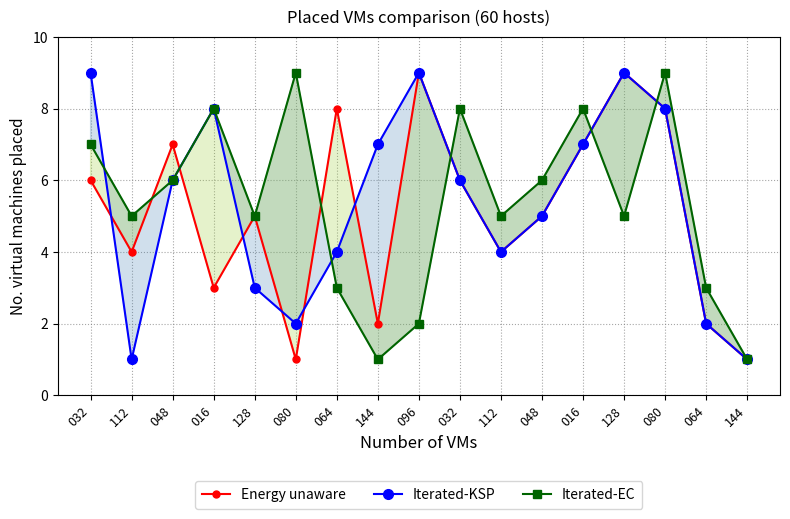

At how many categories does at least one series exceed 5?

12